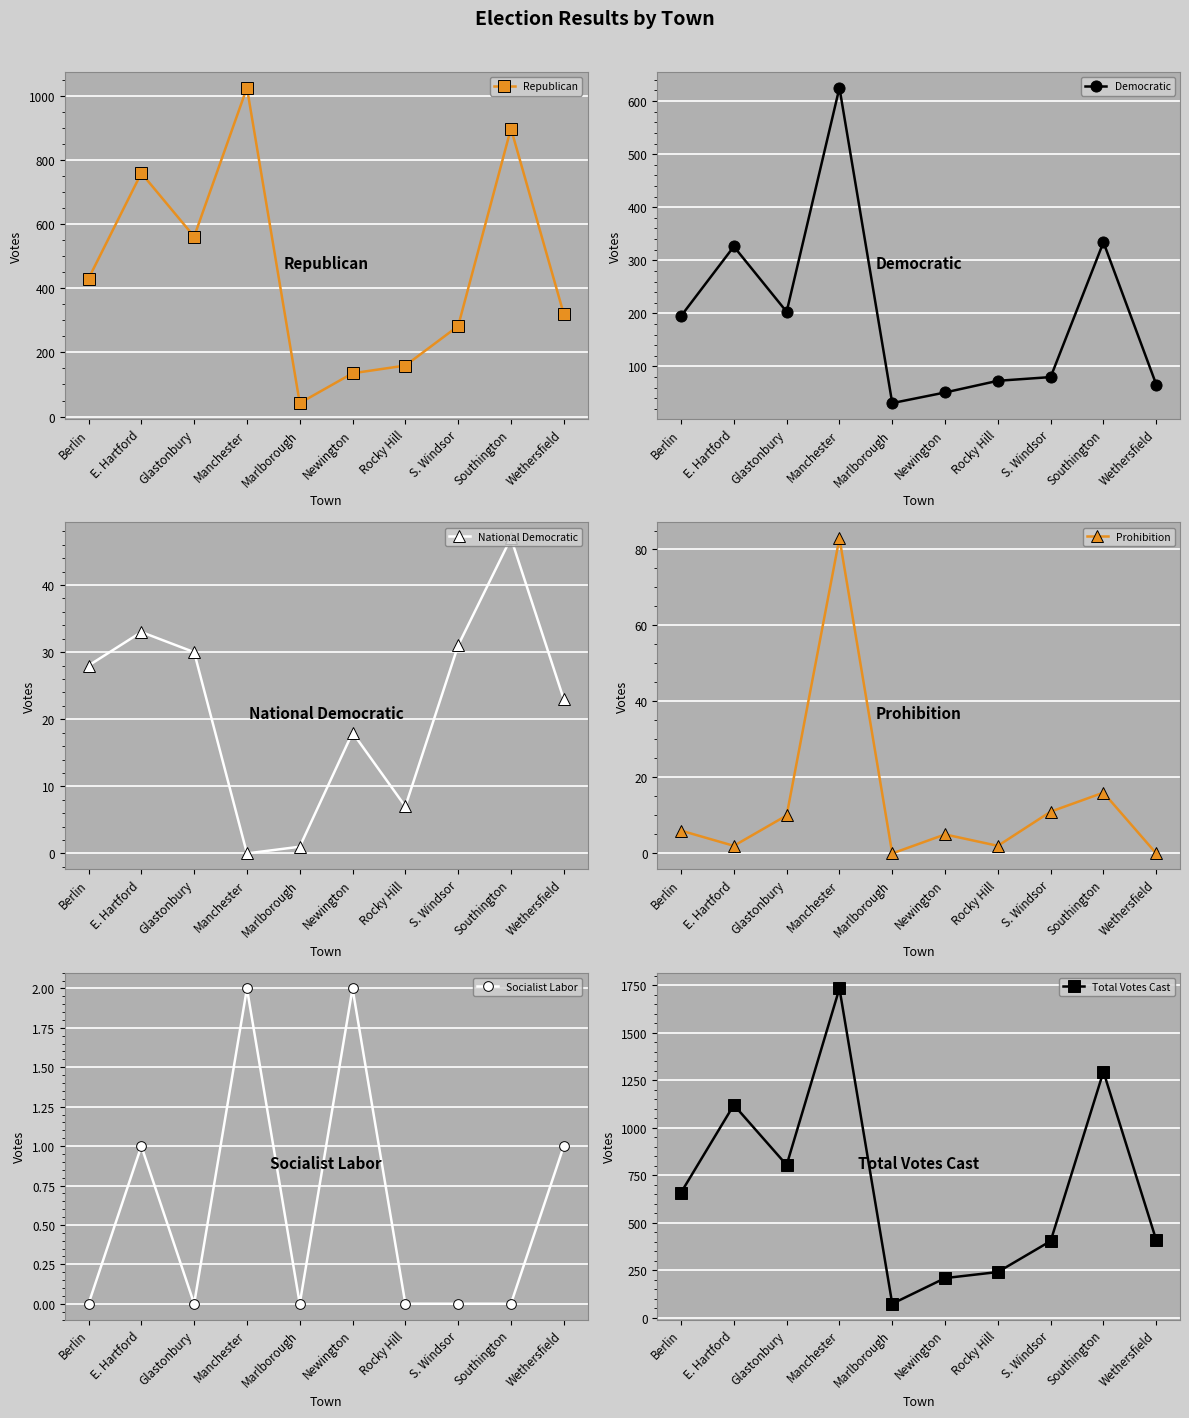

What position from the right is Southington?

2